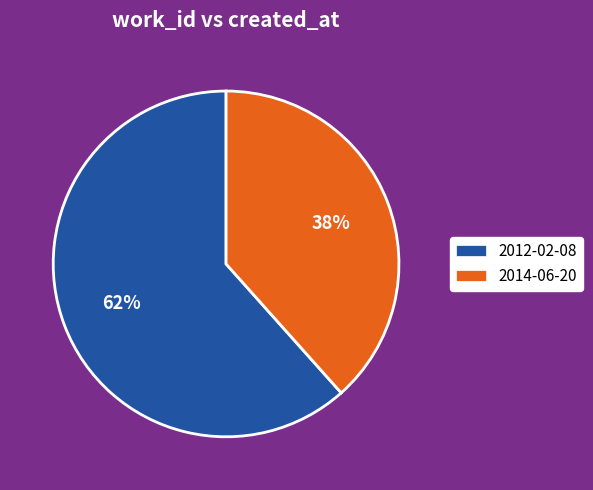

How many slices are in this pie chart?

2